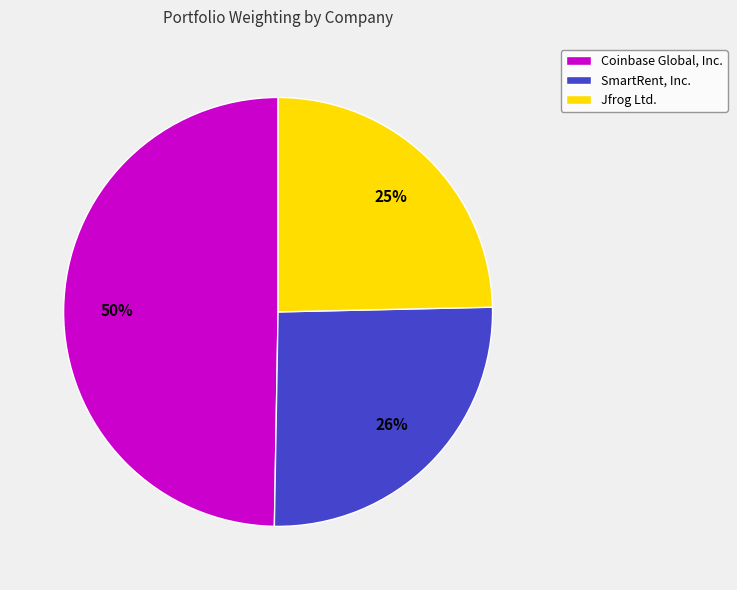

True or false: Jfrog Ltd. accounts for 37% of the total.

False